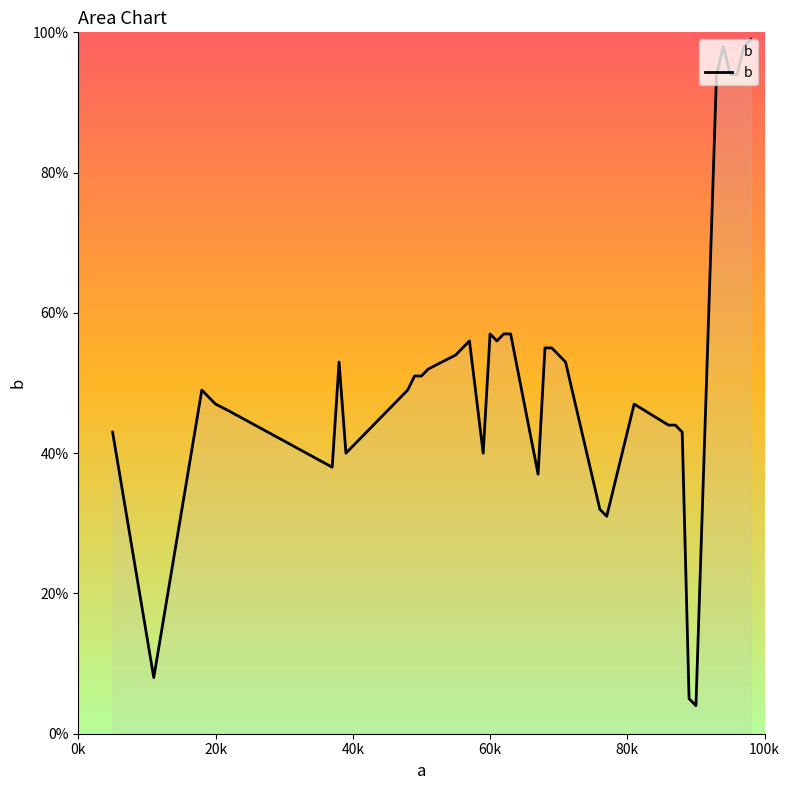

What is the difference between the maximum and minimum values?

95.0